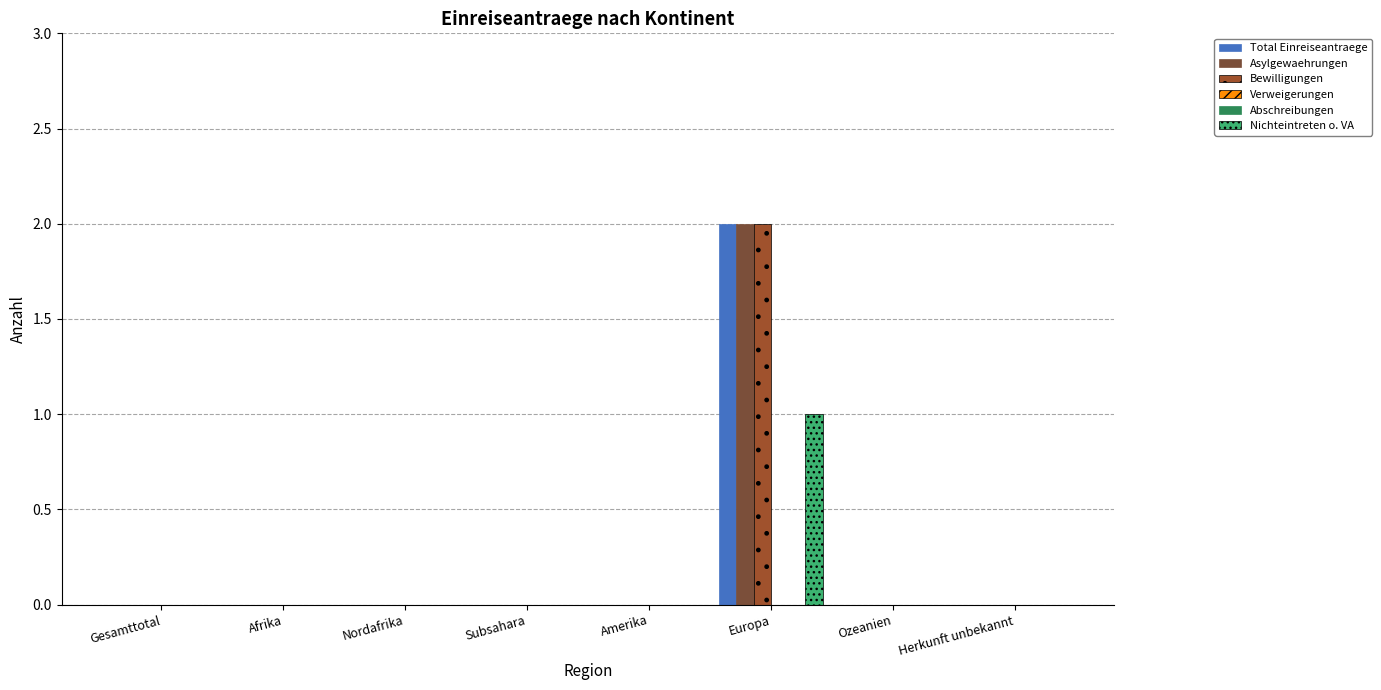

What is the label of the 1st bar from the left?

Gesamttotal